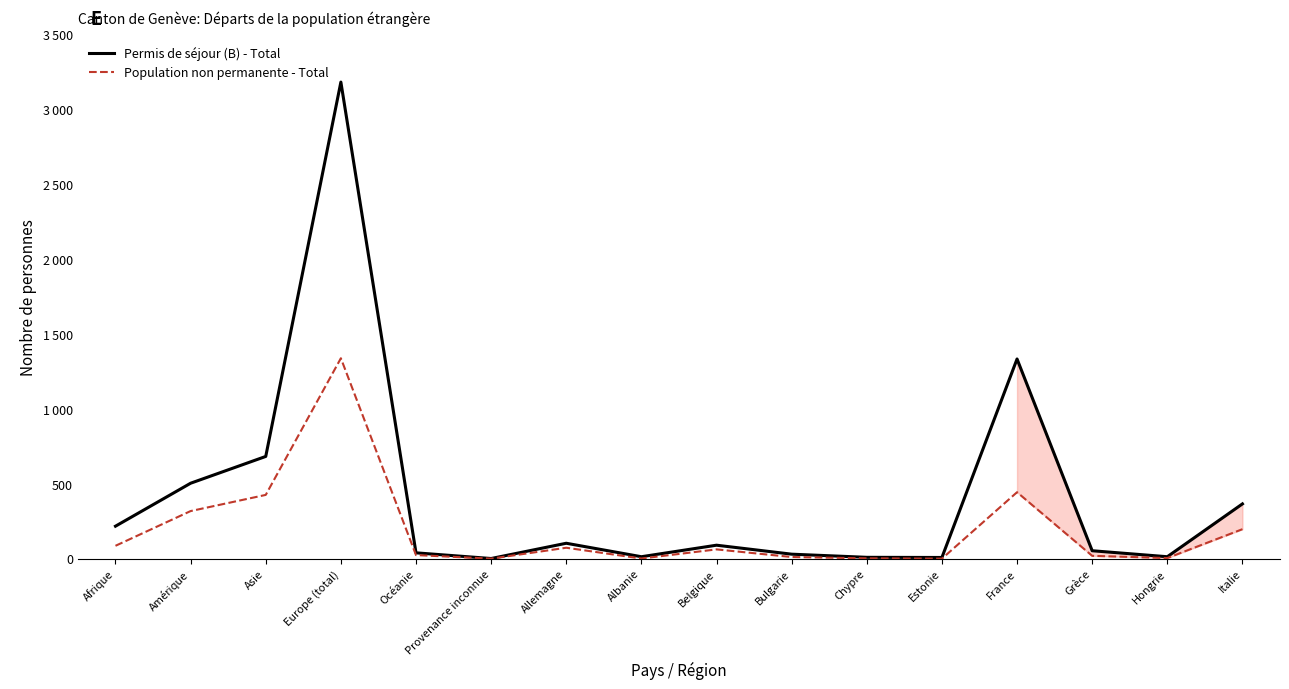

What are all the series names shown in the legend?

Permis de séjour (B) - Total, Population non permanente - Total